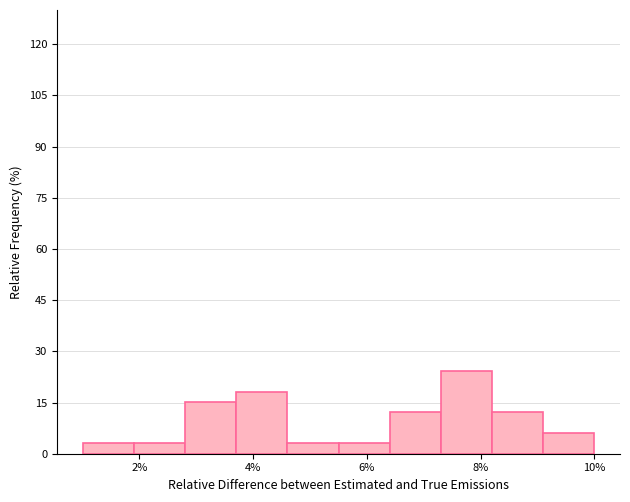

Reading left to right, transcribe this chart: for each bar, give the range it covers on the x-axis and its height. Neither the bar edges nor the heights are printed on the chart, so give them approximately, as read against the axes.

1.0 to 1.9: 4
1.9 to 2.8: 4
2.8 to 3.7: 16
3.7 to 4.6: 18
4.6 to 5.5: 4
5.5 to 6.4: 4
6.4 to 7.3: 12
7.3 to 8.2: 24
8.2 to 9.1: 12
9.1 to 10.0: 6